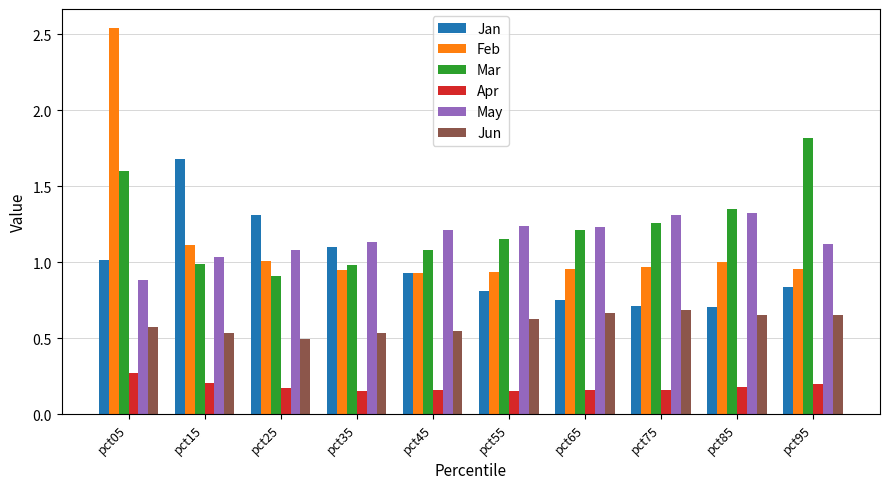

What is the total value across all series at pct65?

5.0